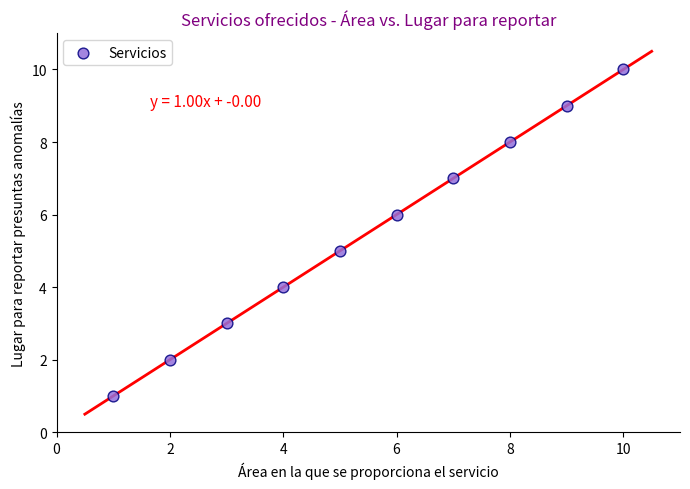

What is the range of X values (max minus min)?

9